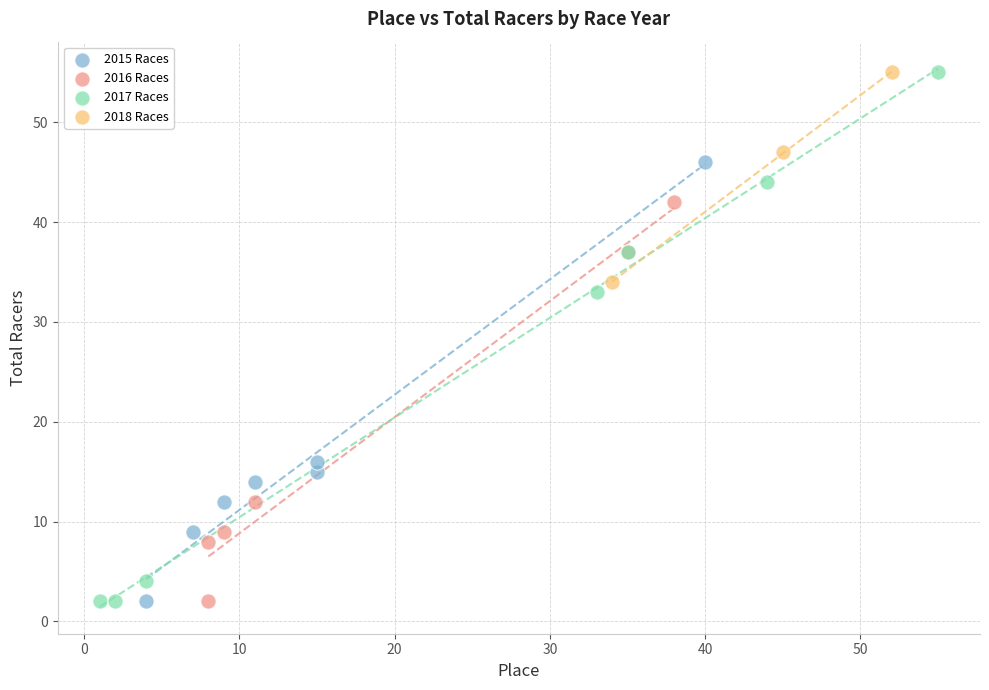

Which series has the largest Y range (max minus min)?

2017 Races